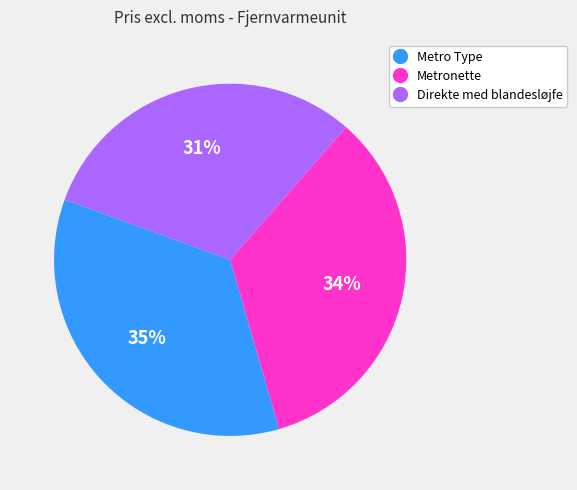

What is the ratio of the value at Direkte med blandesløjfe to the value at Metronette?

0.9